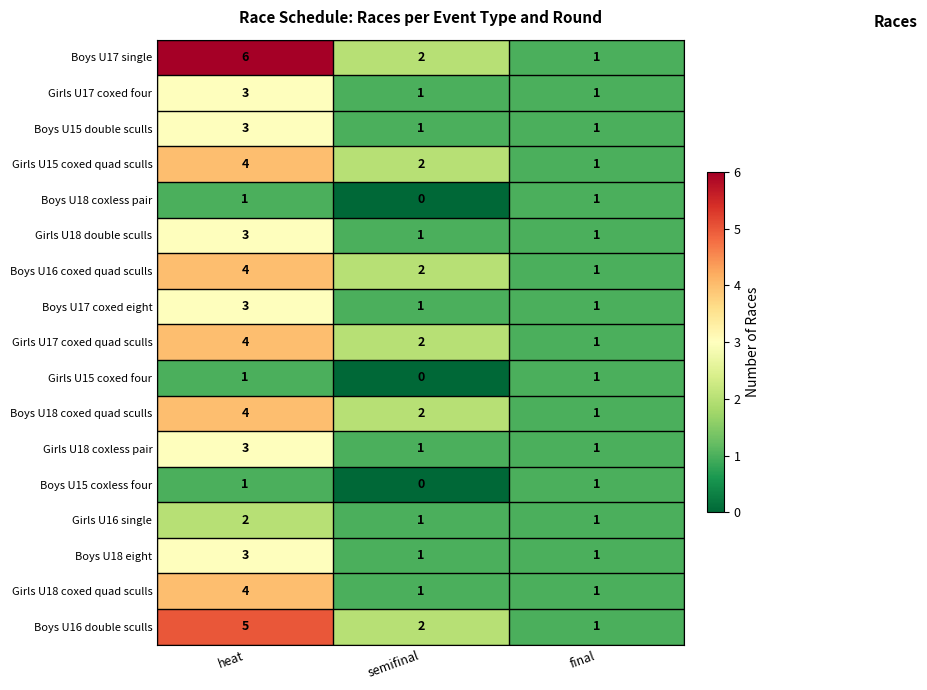

At which label is Boys U17 single closest to 3?

semifinal